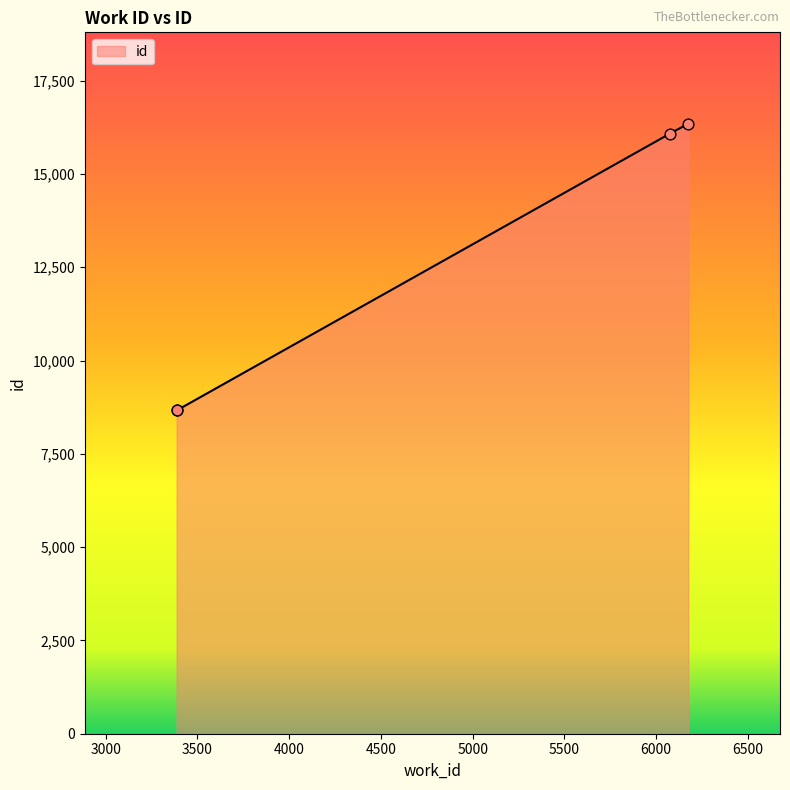

What is the change in value from 3387 to 6175?

+7677